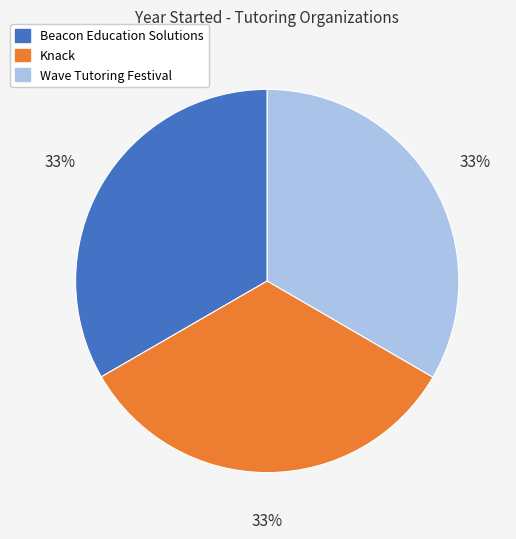

How many slices are in this pie chart?

3